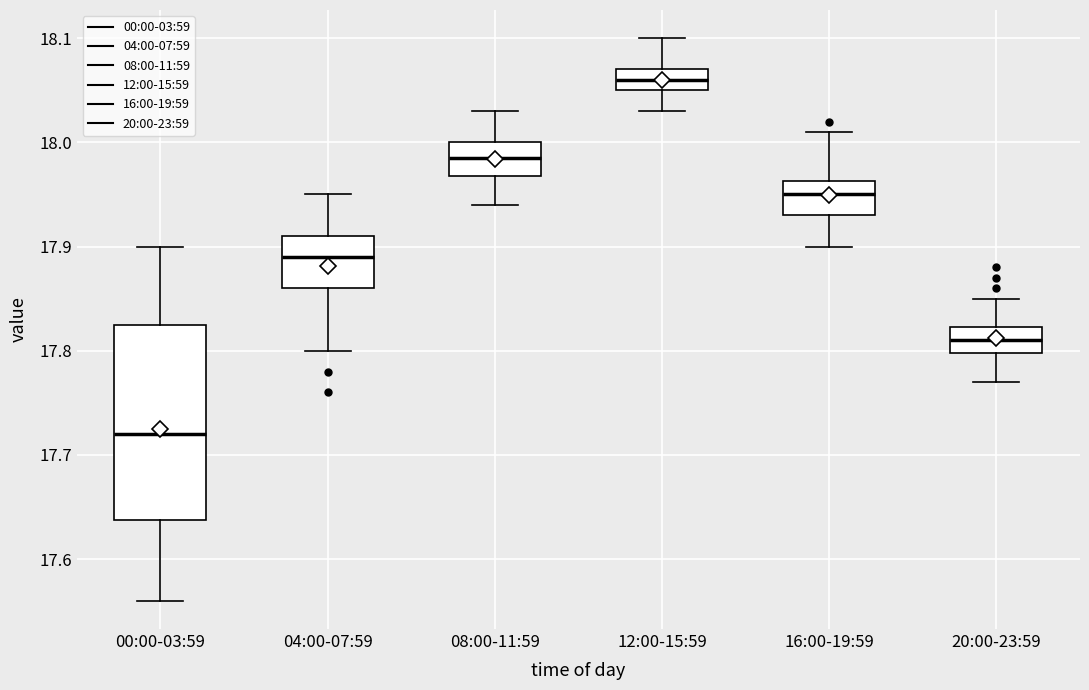

Comparing the boxes themselves (not the whiskers), which one is the tallest?

00:00-03:59